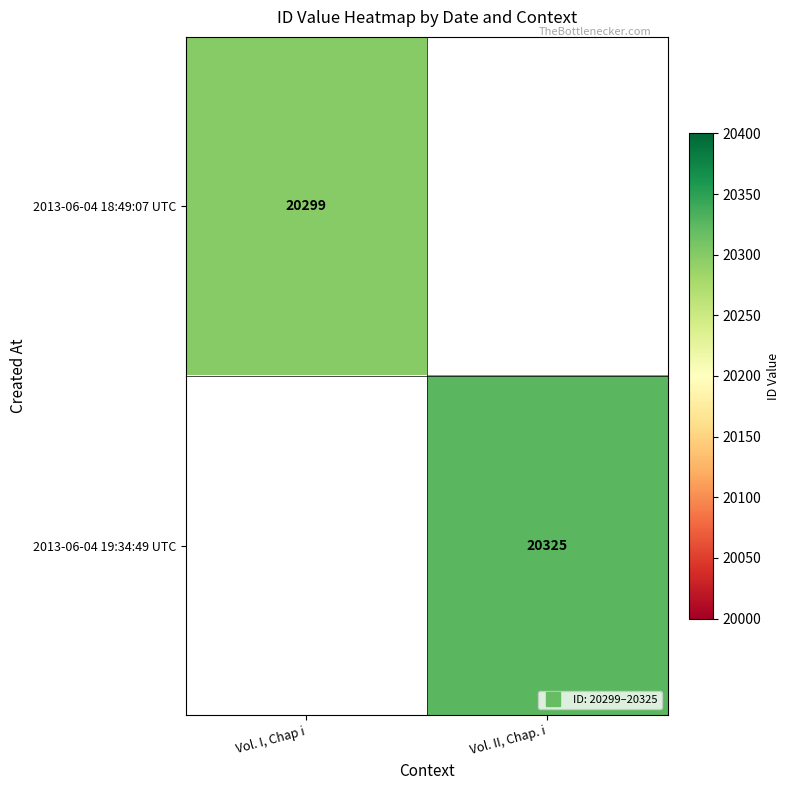

How many data points does each series have?

2